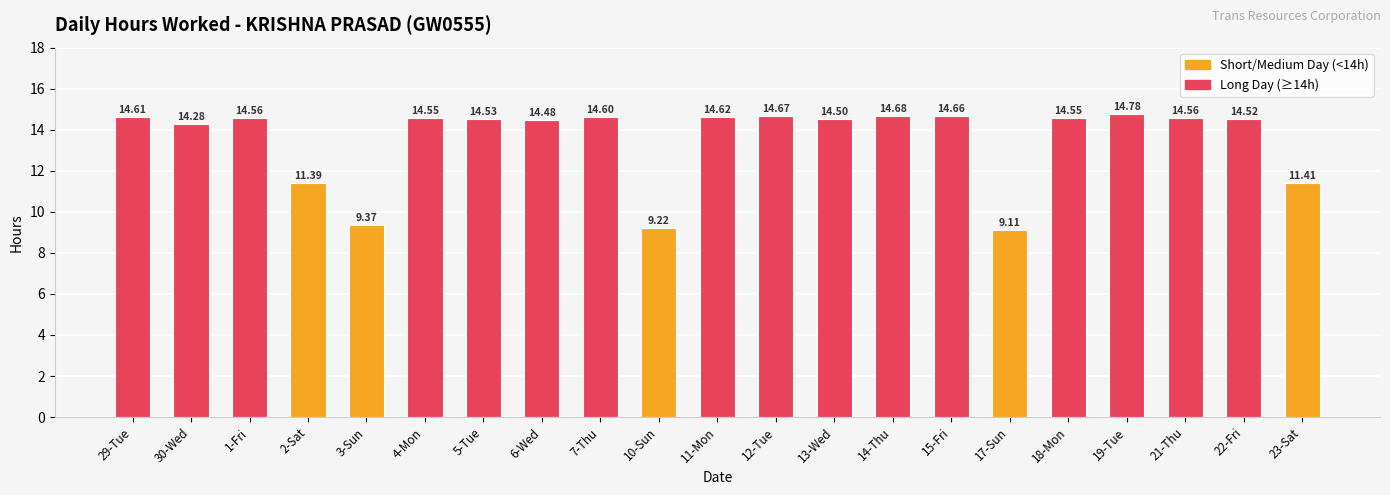

What is the maximum value shown in the chart?

14.8